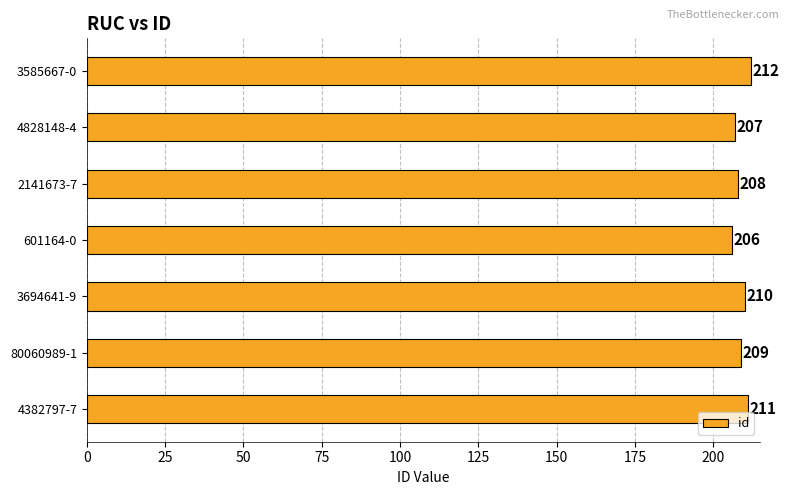

Which category has the lowest value across all series?

601164-0